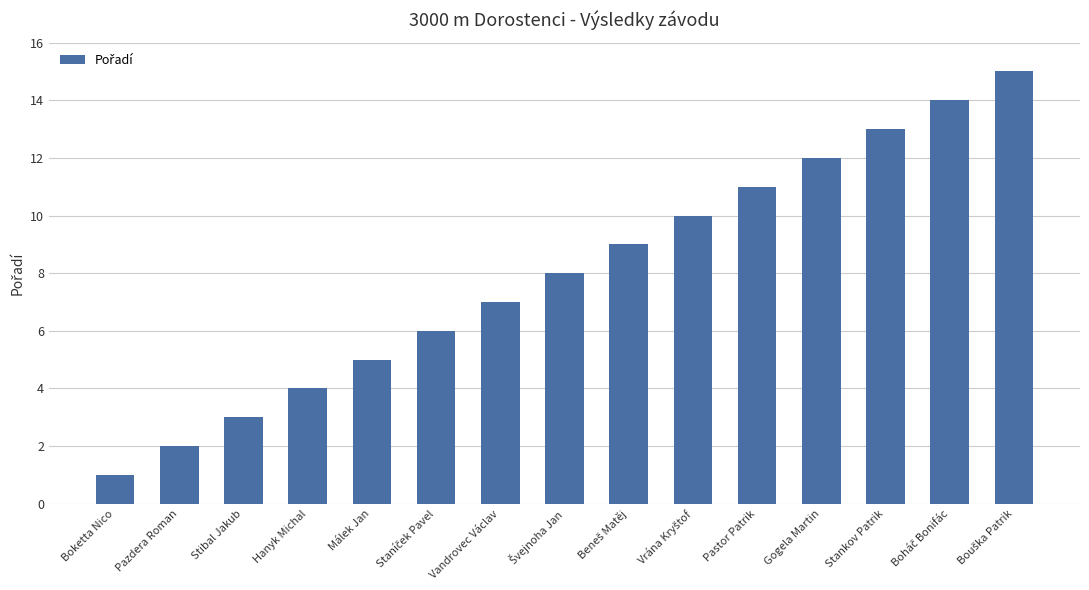

True or false: the data shows 2 at Pazdera Roman.

True